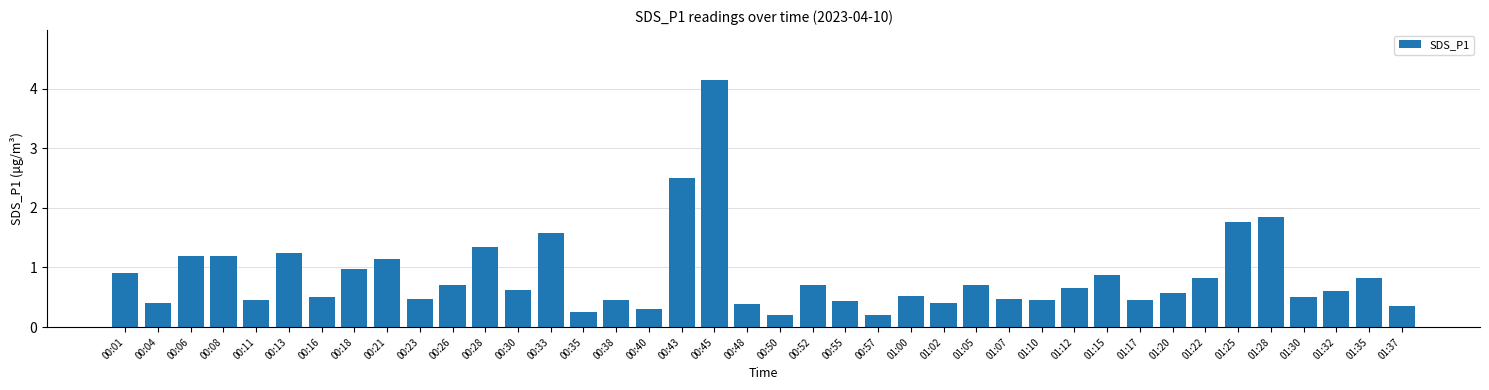

What is the change in value from 00:43 to 01:02?

-2.1